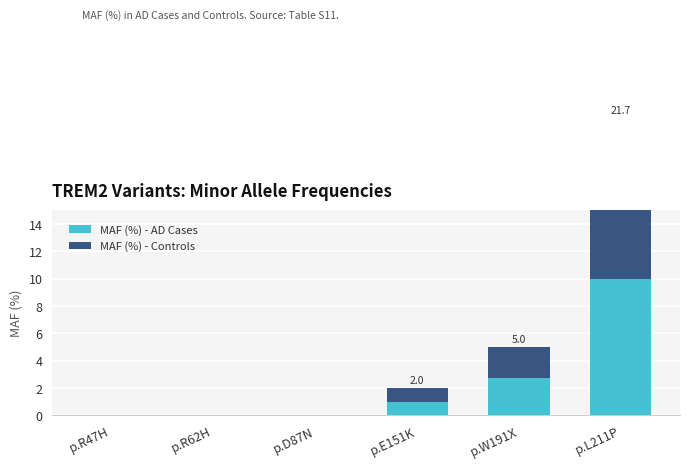

How many values in the MAF (%) - AD Cases series exceed 1?

2